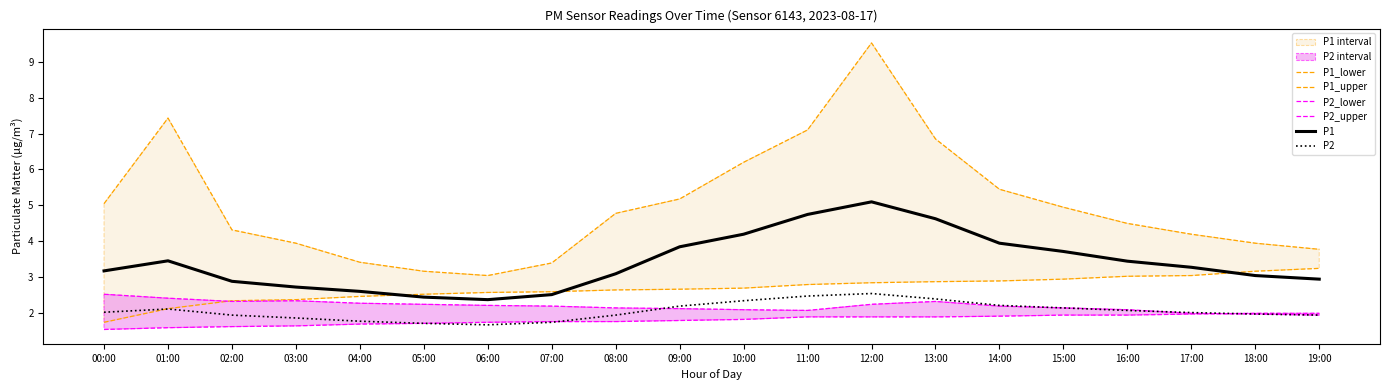

What is the difference between the maximum and second lowest values in the P1_lower series?

1.1